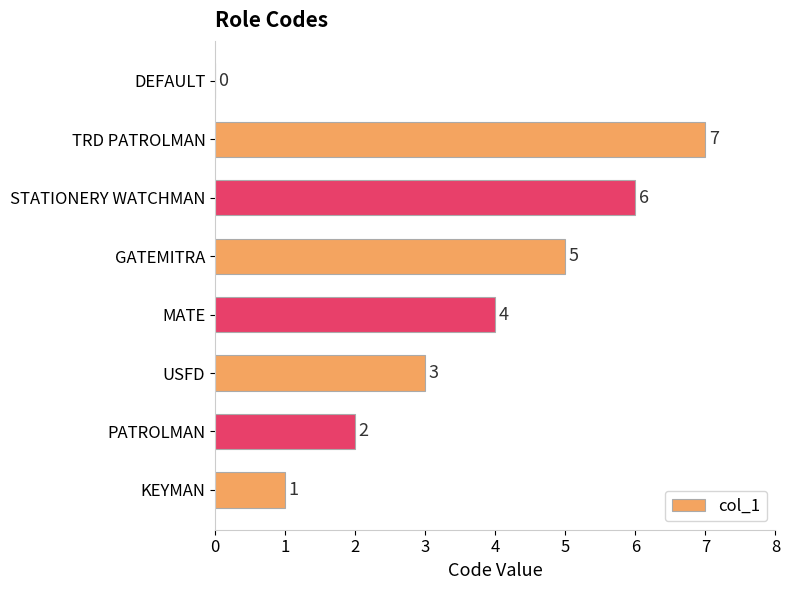

Where is the data nearest to the value 3?

USFD